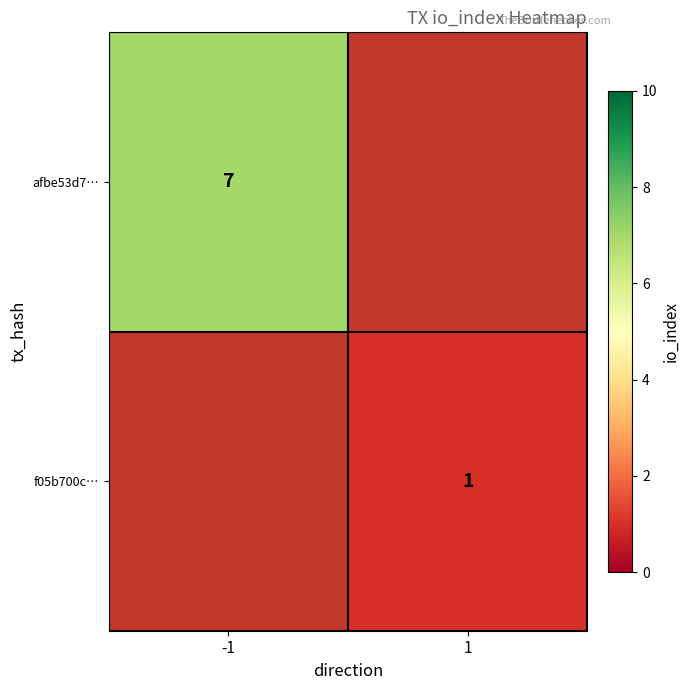

The afbe53d7… series shows 9.7 at -1. True or false?

False